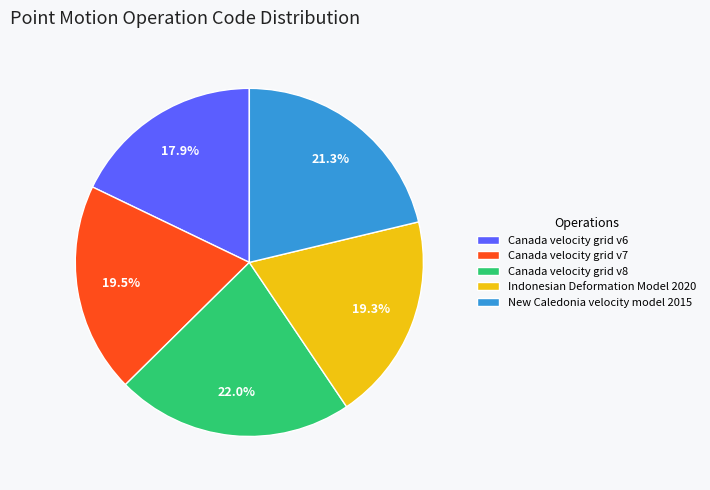

How much of the chart is everything except Indonesian Deformation Model 2020?

80.7%